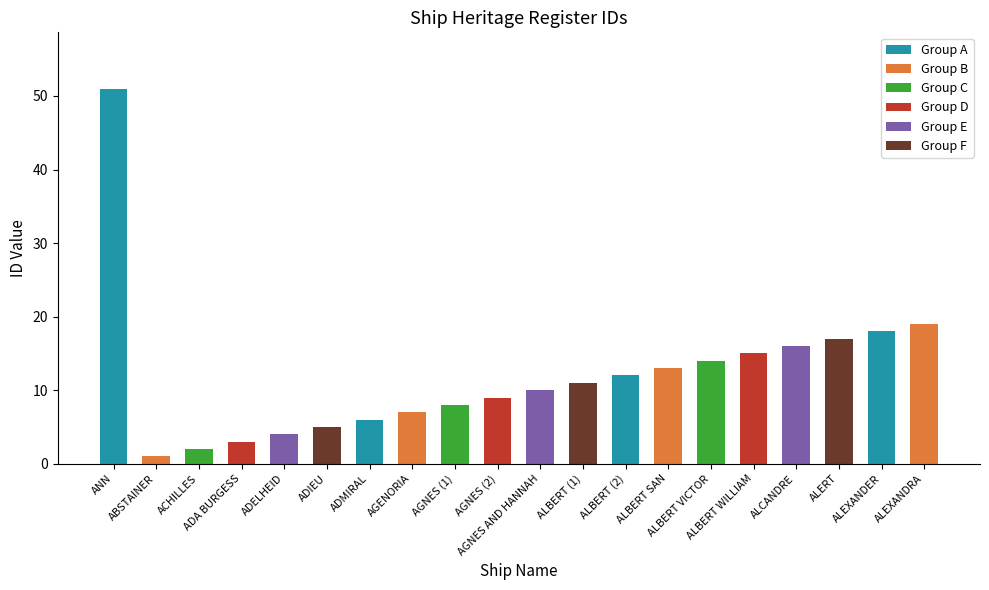

What is the value of the 13th bar from the left?

12